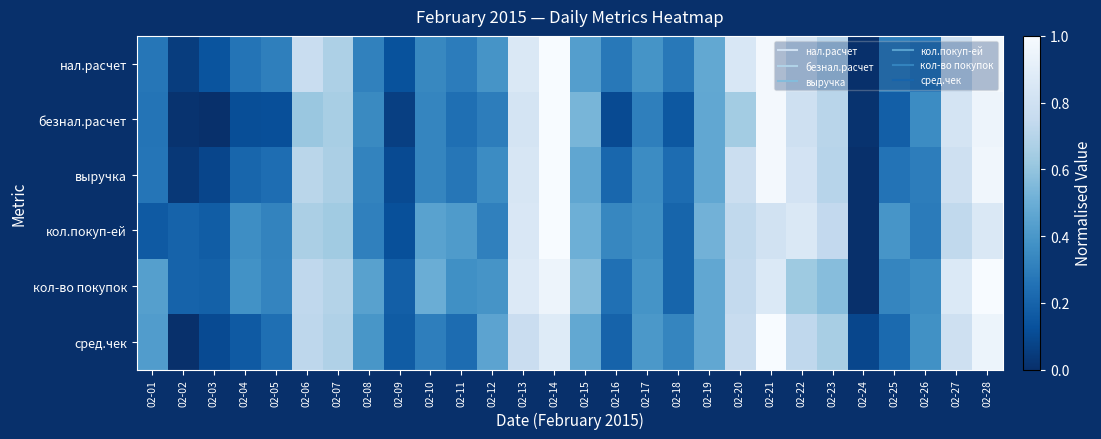

What is the total value across all series at 02-22?

4.7